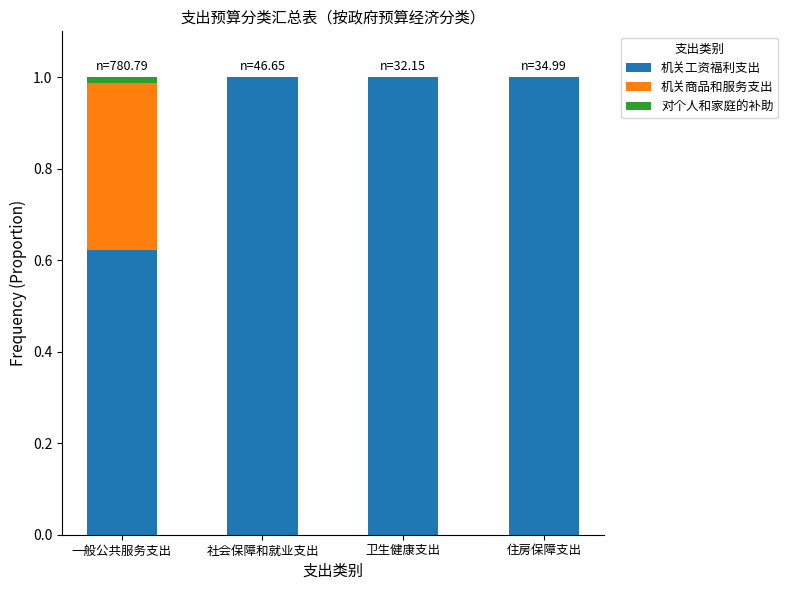

What is the highest value of the 机关工资福利支出 series?

1.0